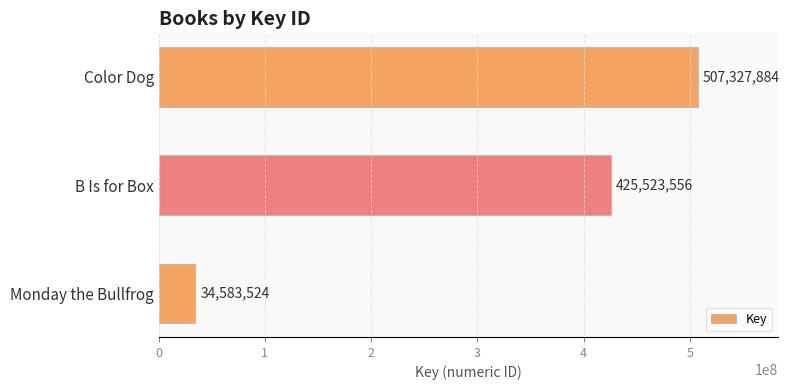

Reading top to bottom, list all the values displayed in this chart.

Color Dog=507327884	B Is for Box=425523556	Monday the Bullfrog=34583524